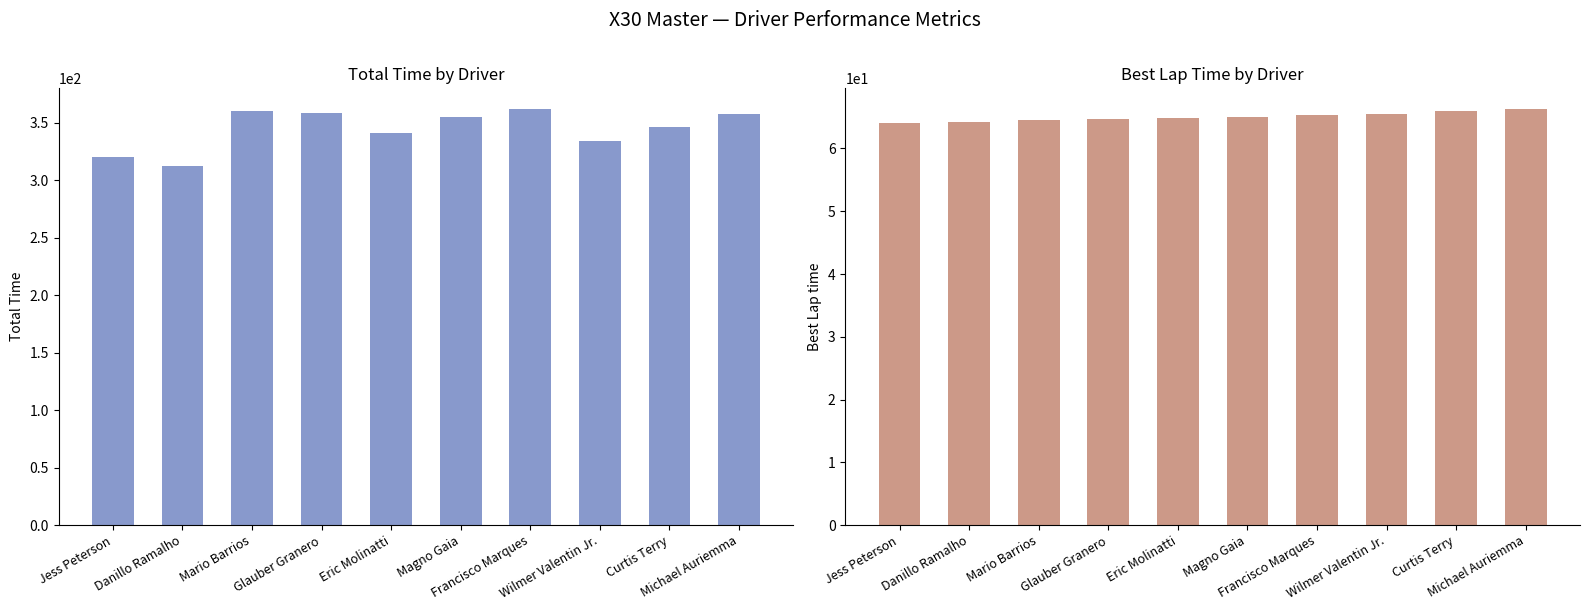

Is the value of Best Lap time at Curtis Terry greater than the value of Total Time at Jess Peterson?

No